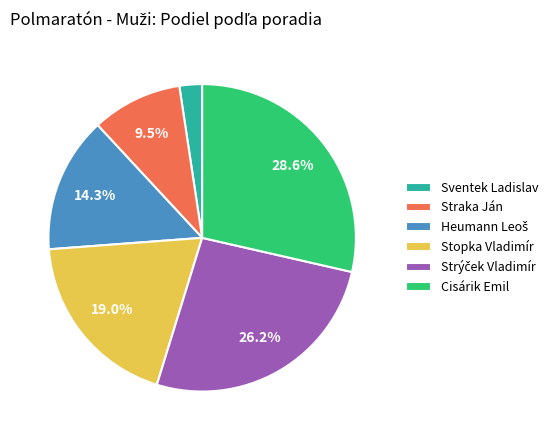

What is the ratio of the value at Cisárik Emil to the value at Stopka Vladimír?

1.5